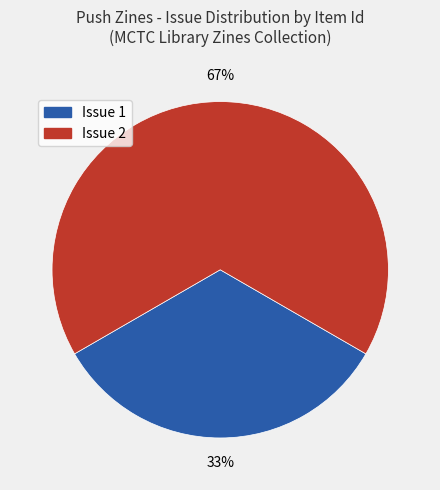

To the nearest percent, what percentage of the pie is Issue 1?

33%